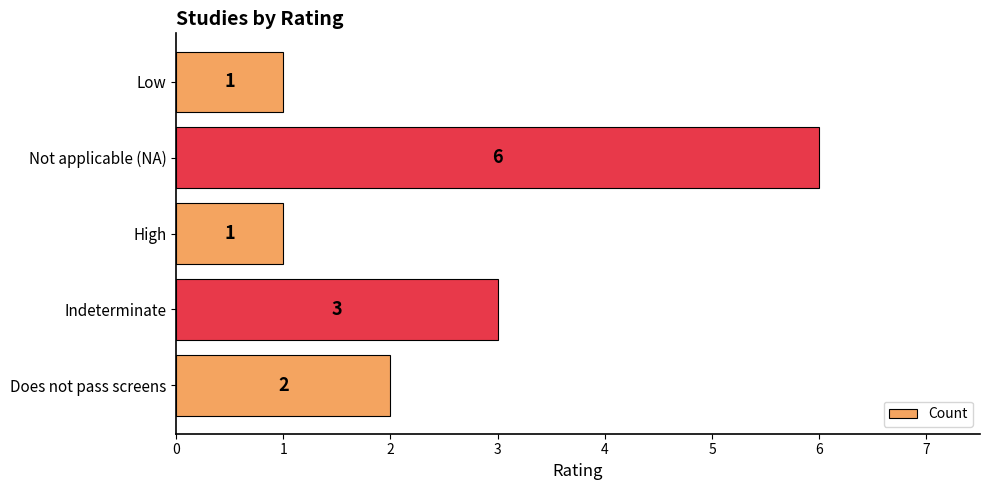

What is the sum of the values at Does not pass screens and Low?

3